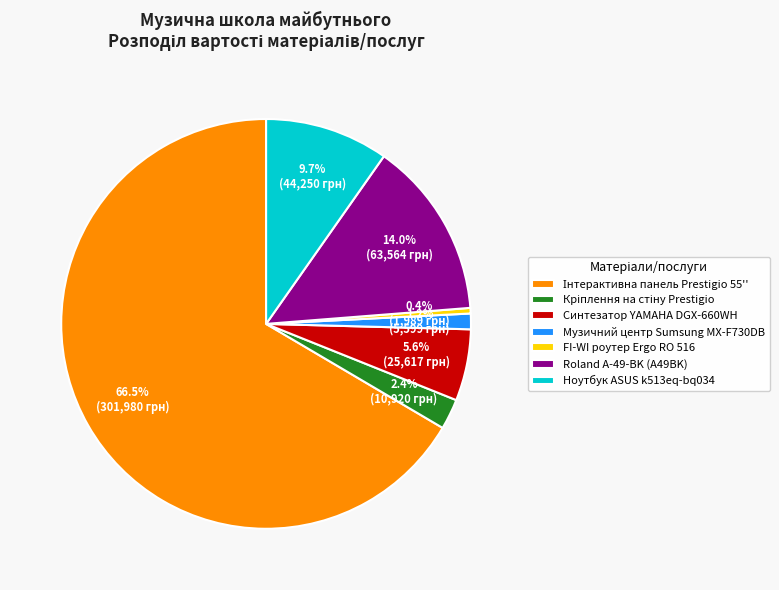

Is there a majority slice in this chart?

Yes